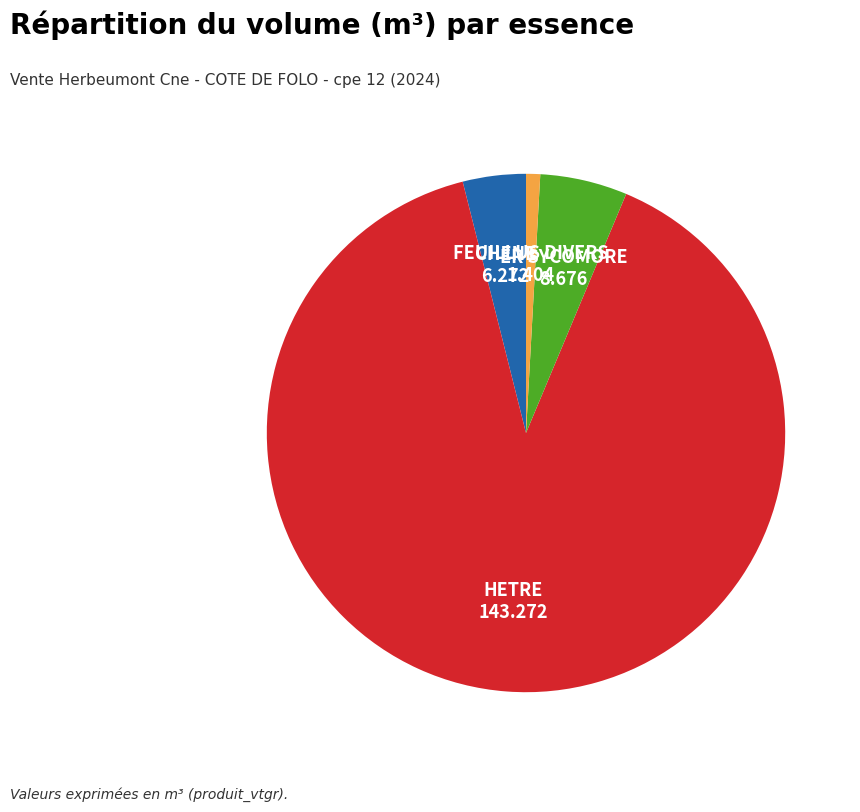

Combined, do CHENE and FEUILLUS DIVERS account for over 50%?

No